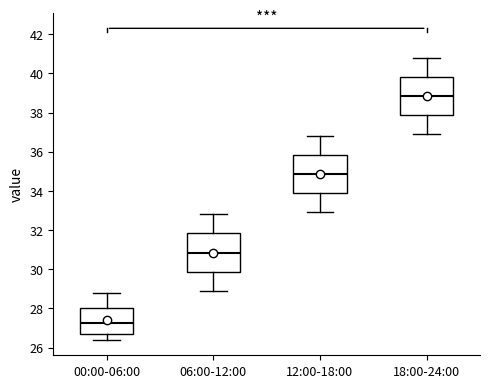

Where does the median line of the box for 18:00-24:00 sit on the y-axis? The values are not printed on the chart, so give them approximately, as read against the axis.

38.8